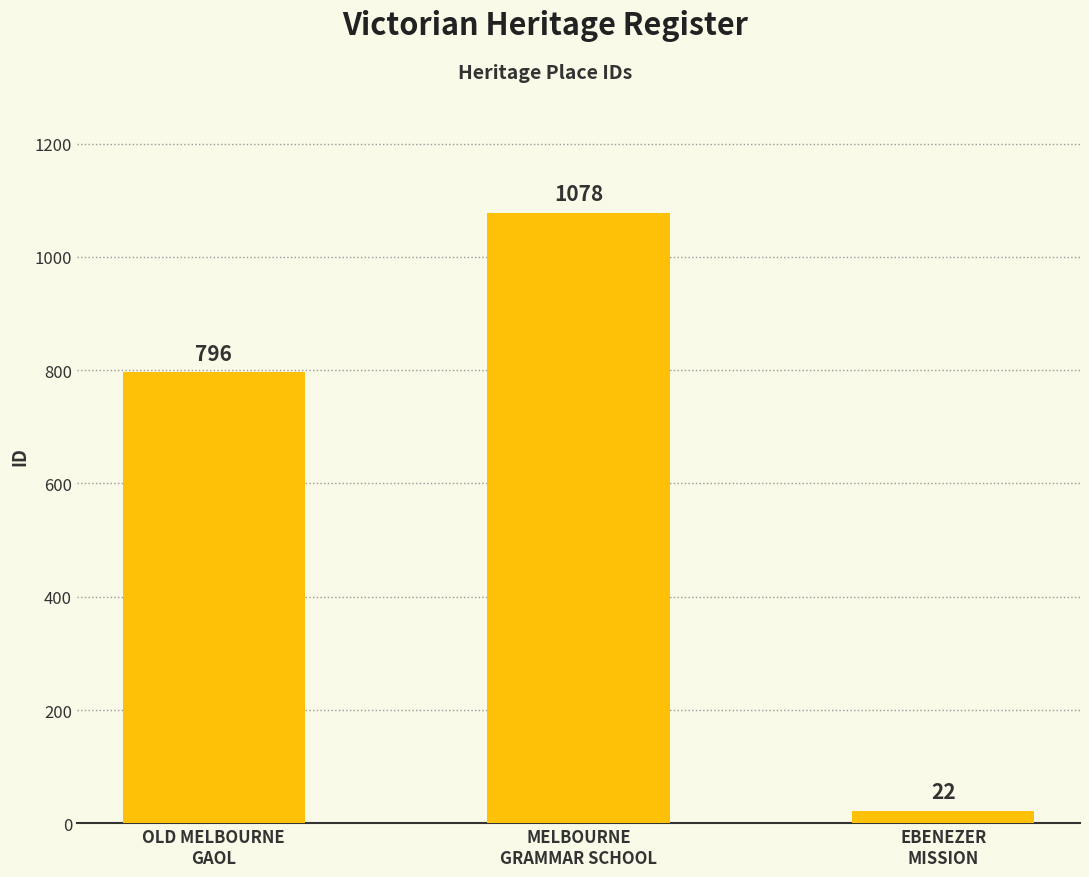

What position from the right is MELBOURNE
GRAMMAR SCHOOL?

2